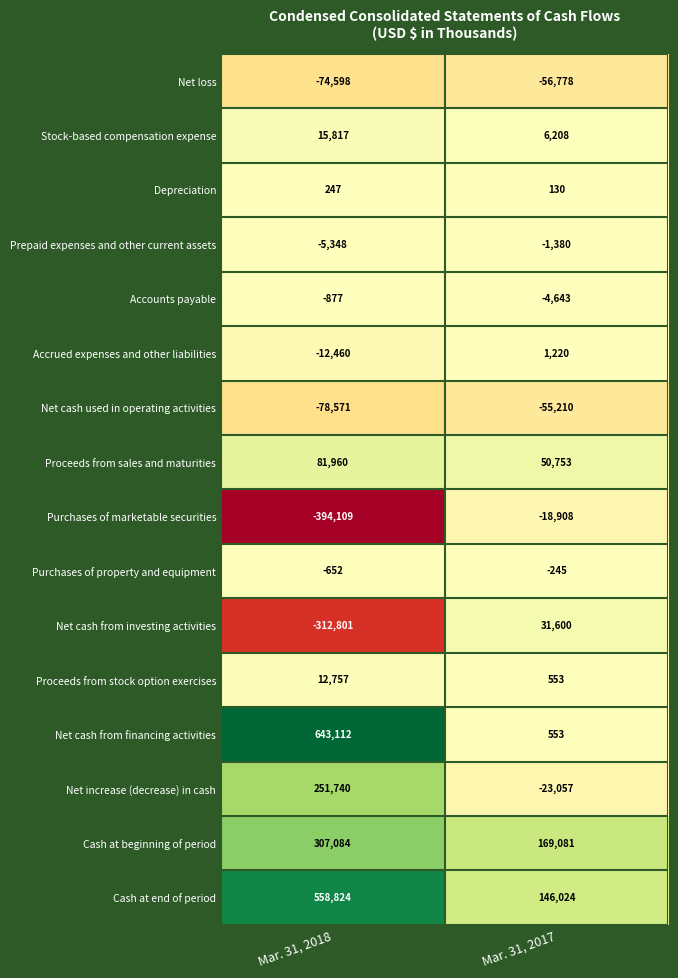

At which label is Net cash from investing activities closest to -140600?

Mar. 31, 2017